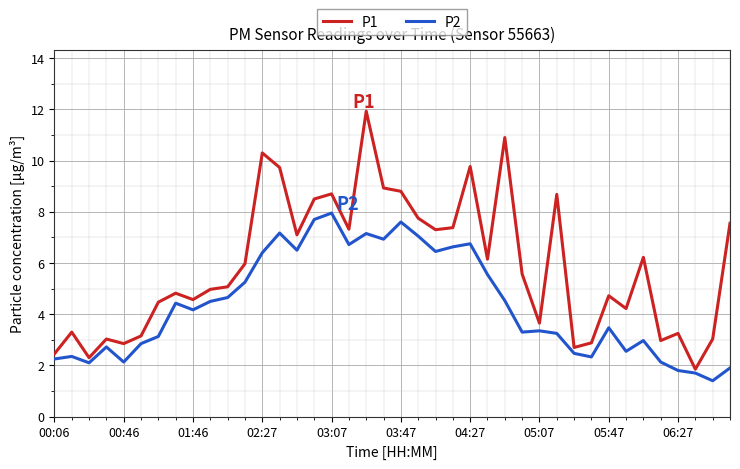

Which series has the largest total across all categories?

P1